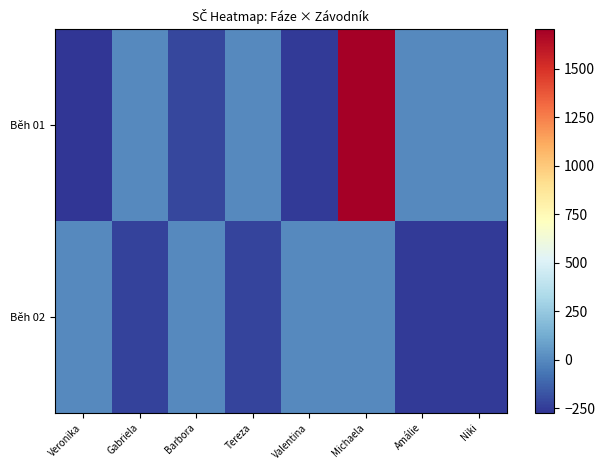

Reading right to left, list all the values displayed in this chart.

Běh 01: Niki=0.0	Amálie=0.0	Michaela=1703.4	Valentina=-252.6	Tereza=0.0	Barbora=-216.6	Gabriela=0.0	Veronika=-272.6
Běh 02: Niki=-253.6	Amálie=-256.6	Michaela=0.0	Valentina=0.0	Tereza=-221.6	Barbora=0.0	Gabriela=-229.6	Veronika=0.0